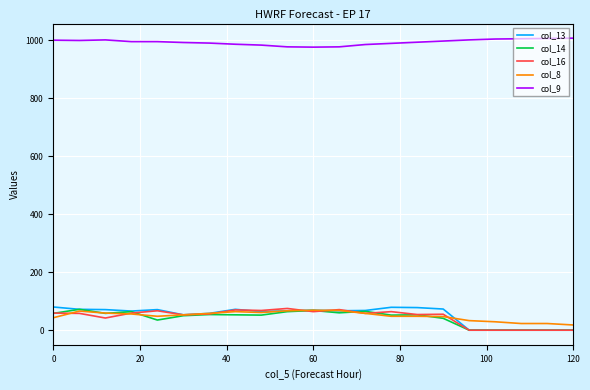

True or false: col_9 and col_13 intersect in this chart.

False